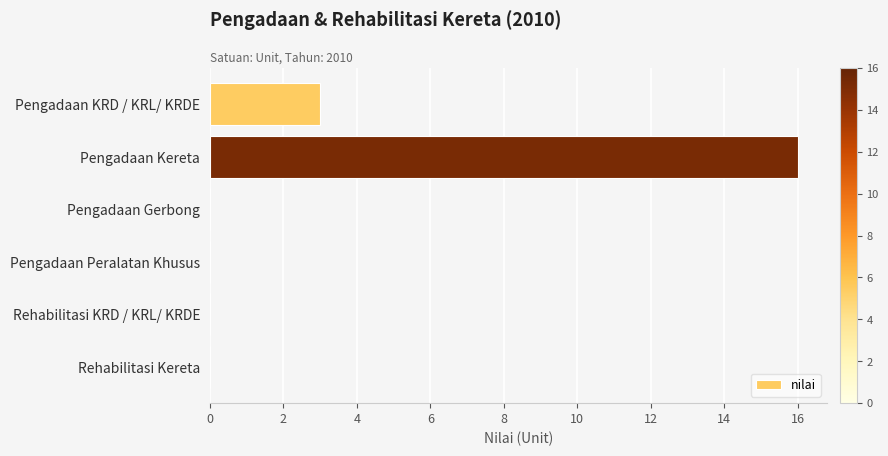

Are the bars grouped side by side (vs. stacked)?

No